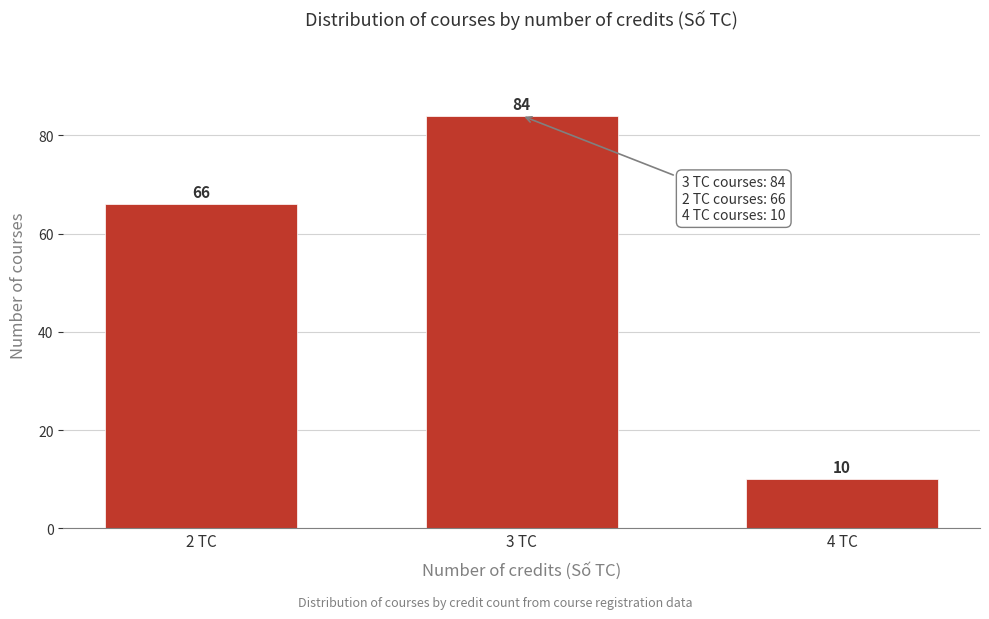

Reading left to right, transcribe all the data shown in this chart.

66	84	10